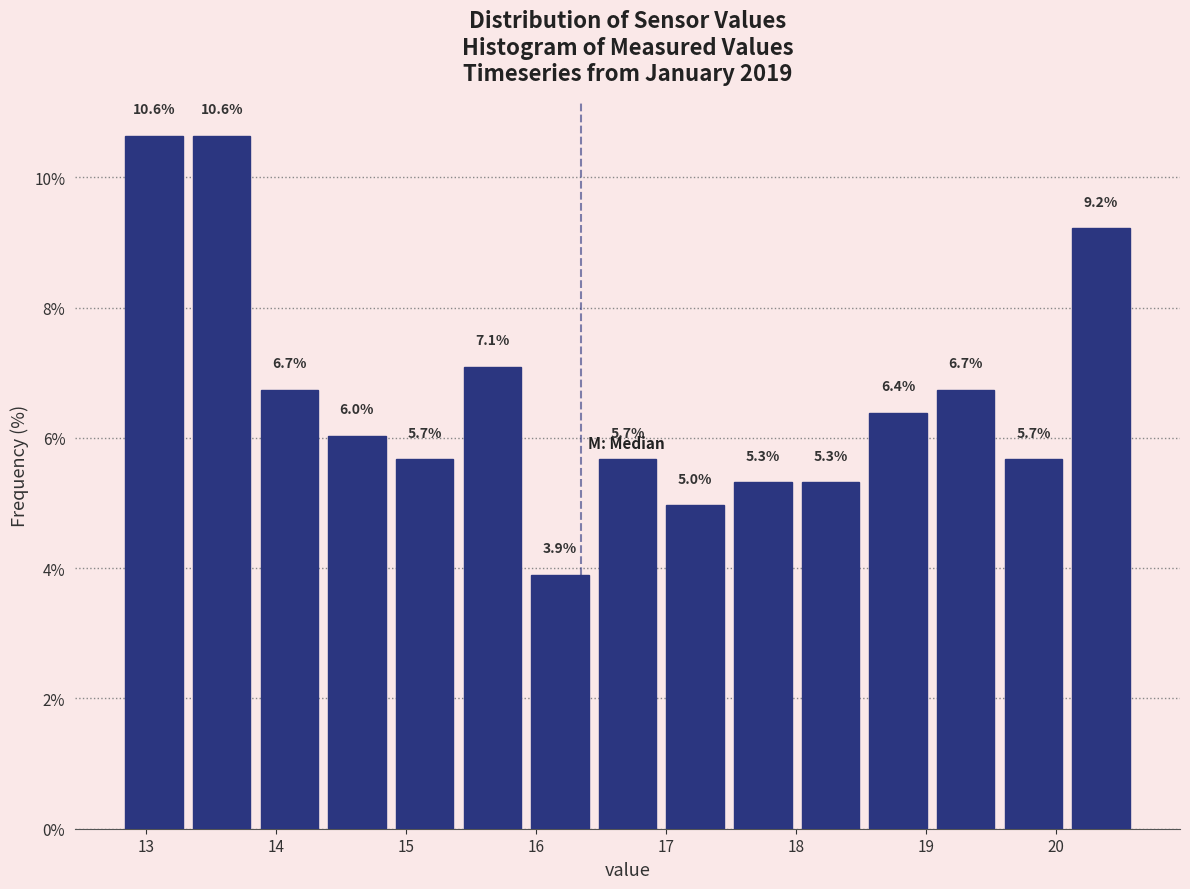

Reading left to right, list every bar in this chart as the range it spans on the x-axis followed by its height. The bar edges are not printed on the chart, so give them approximately, as read against the axis.

12.8 to 13.3: 10.6
13.3 to 13.8: 10.6
13.8 to 14.4: 6.7
14.4 to 14.9: 6.0
14.9 to 15.4: 5.7
15.4 to 15.9: 7.1
15.9 to 16.4: 3.9
16.4 to 17.0: 5.7
17.0 to 17.5: 5.0
17.5 to 18.0: 5.3
18.0 to 18.5: 5.3
18.5 to 19.0: 6.4
19.0 to 19.6: 6.7
19.6 to 20.1: 5.7
20.1 to 20.6: 9.2